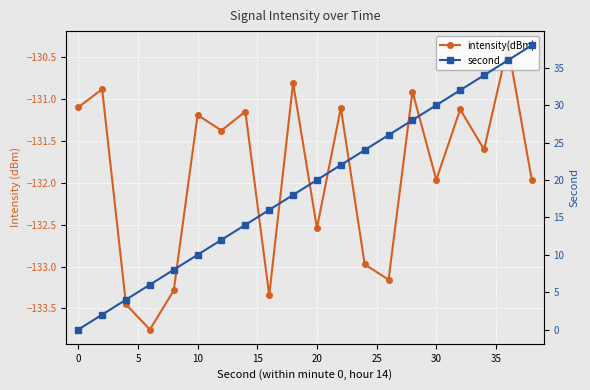

What is the sum of all intensity(dBm) values?

-2638.1